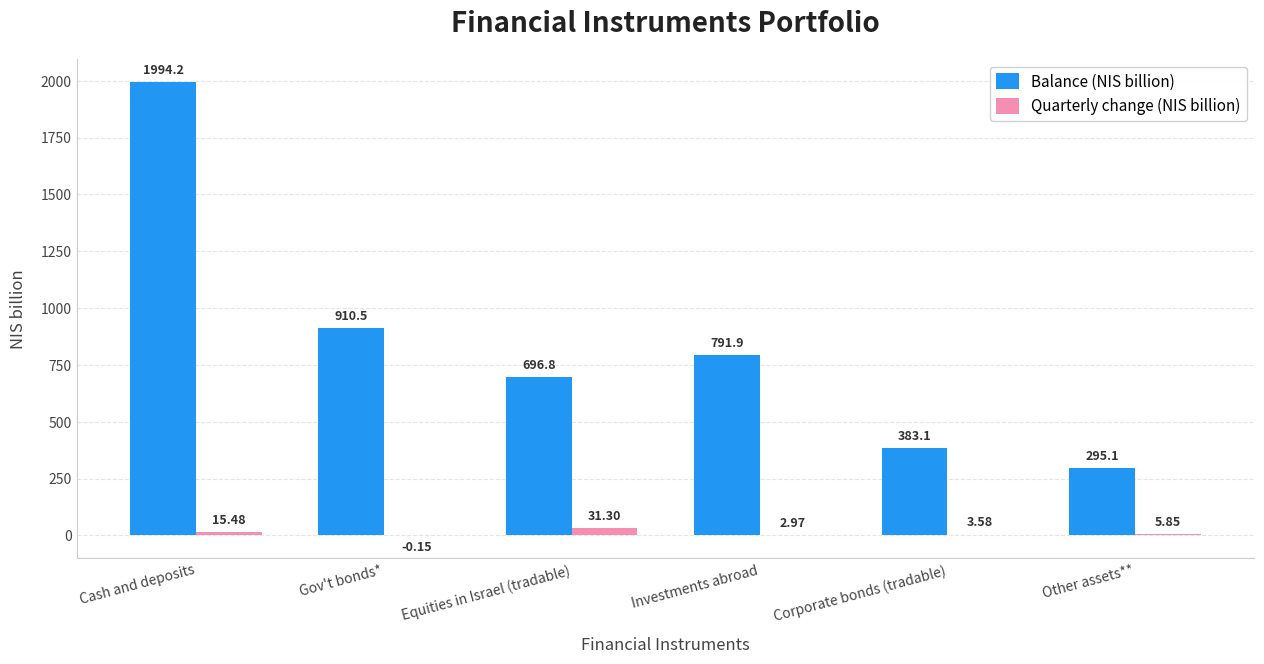

The value of Balance (NIS billion) at Other assets** is 295.1. True or false?

True